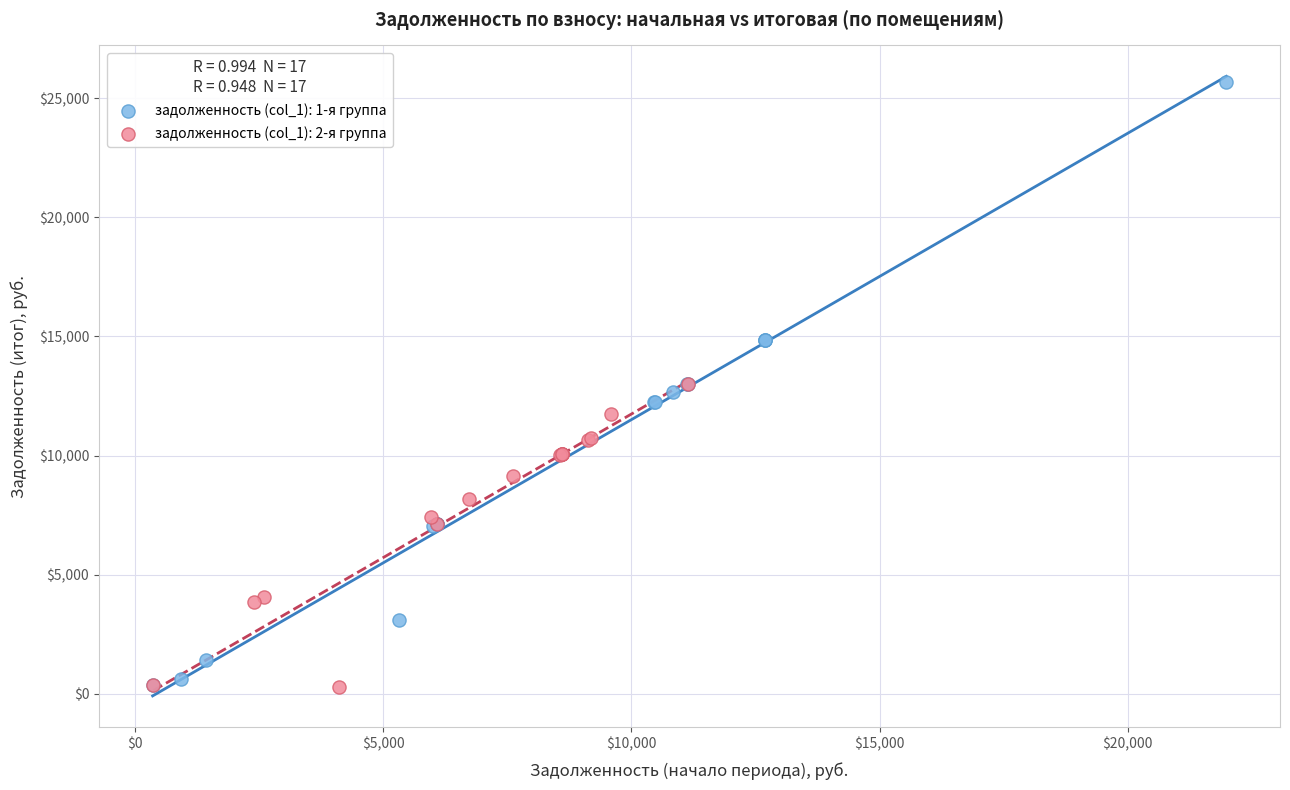

Which series reaches the maximum Y coordinate?

задолженность (col_1): 1-я группа